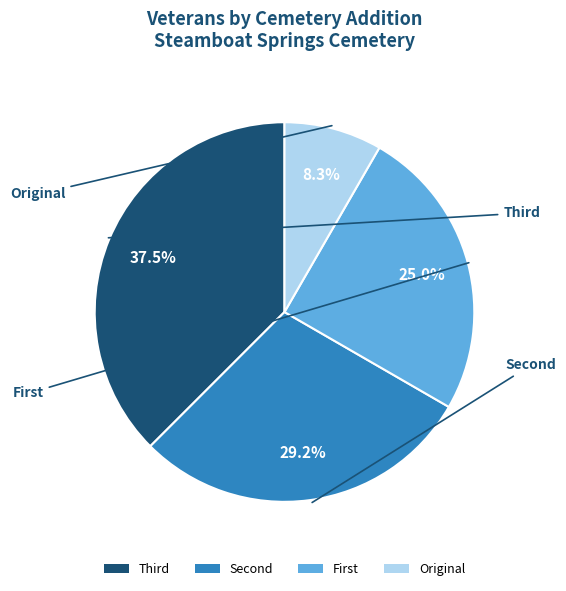

Rank the categories by value from highest to lowest.

Third, Second, First, Original